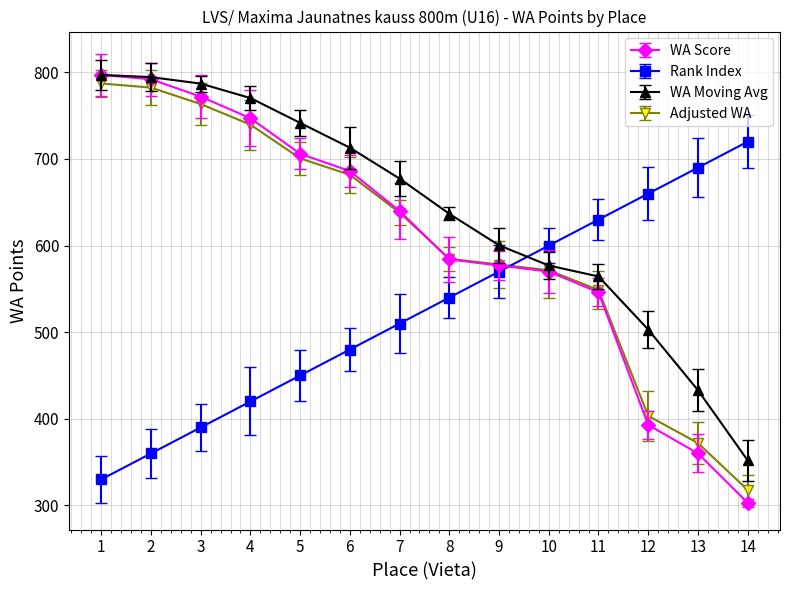

Which series ends up on top after the final intersection of WA Score and Rank Index?

Rank Index